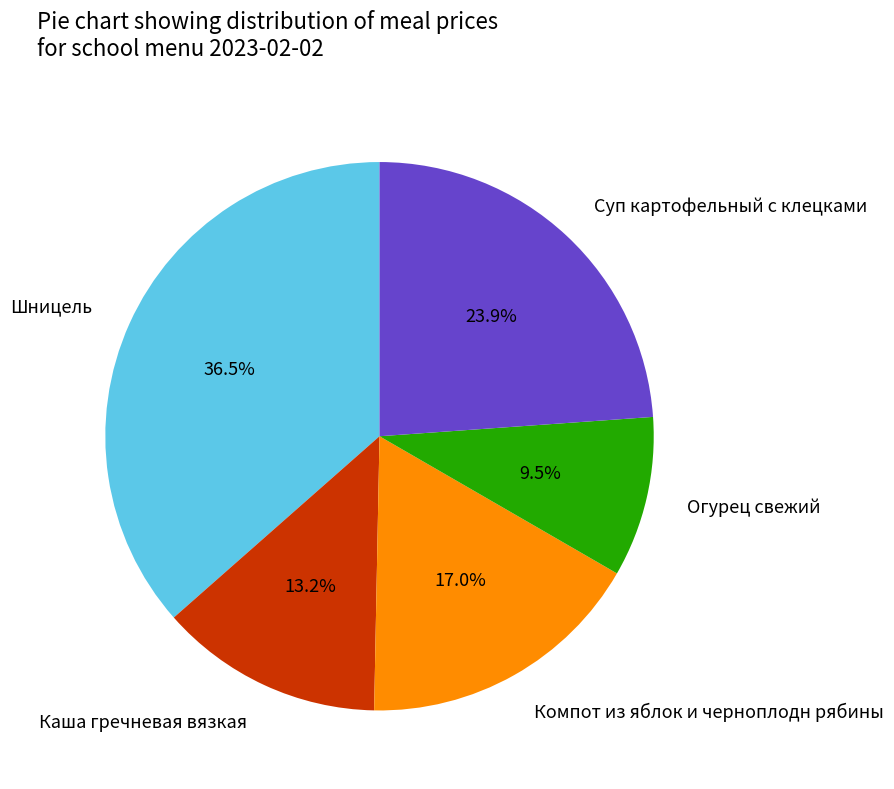

Is there any slice that represents more than half of the pie?

No